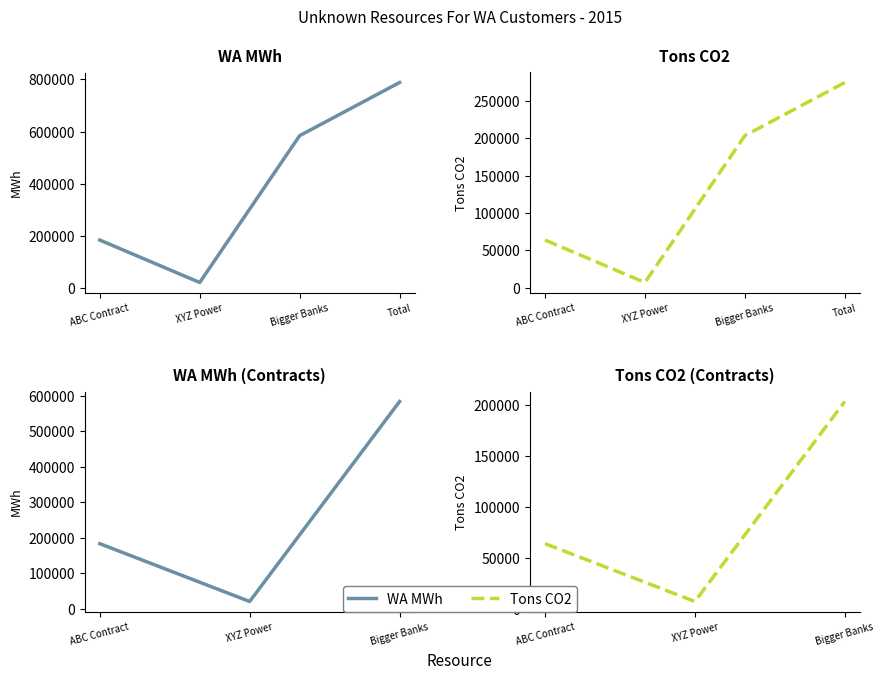

How many lines are shown in the chart?

2